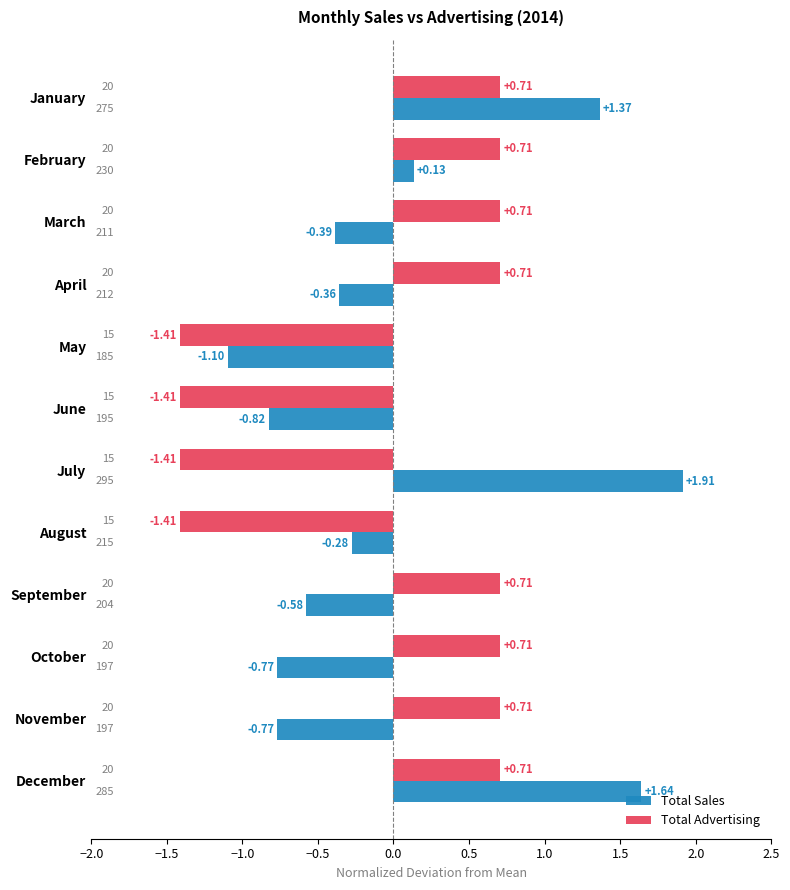

At which category does the chart reach its peak across all series?

July